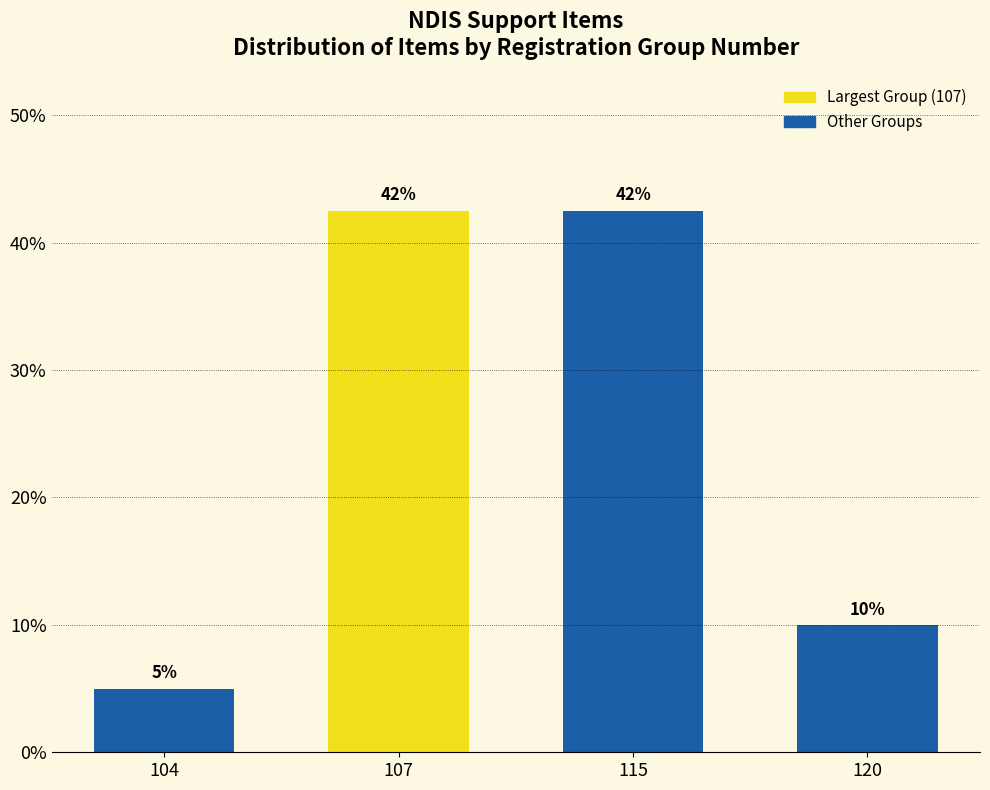

Where does the data first go above 42?

107